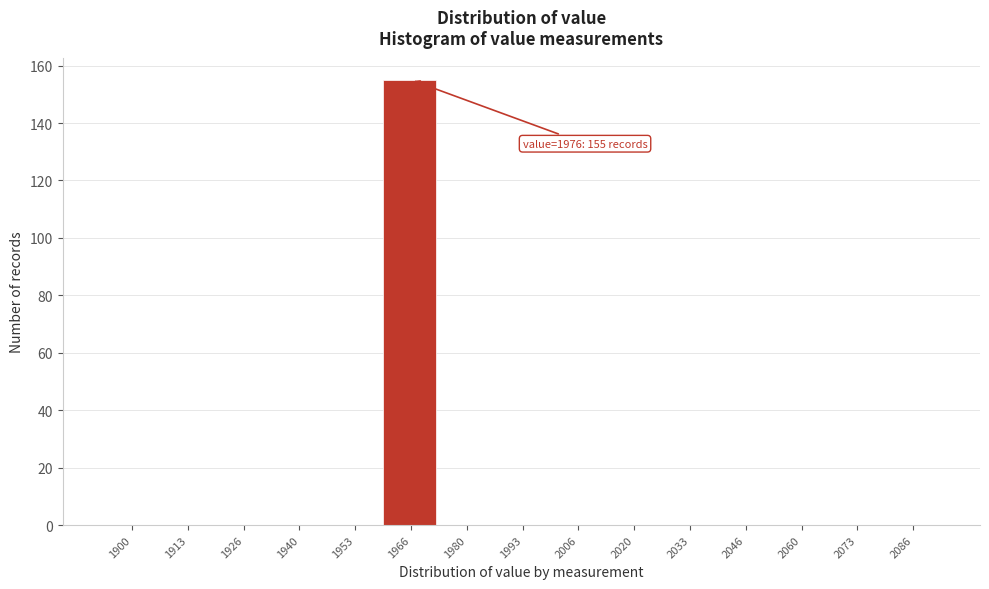

Reading right to left, list all the values displayed in this chart.

2086=0	2073=0	2060=0	2046=0	2033=0	2020=0	2006=0	1993=0	1980=0	1966=155	1953=0	1940=0	1926=0	1913=0	1900=0